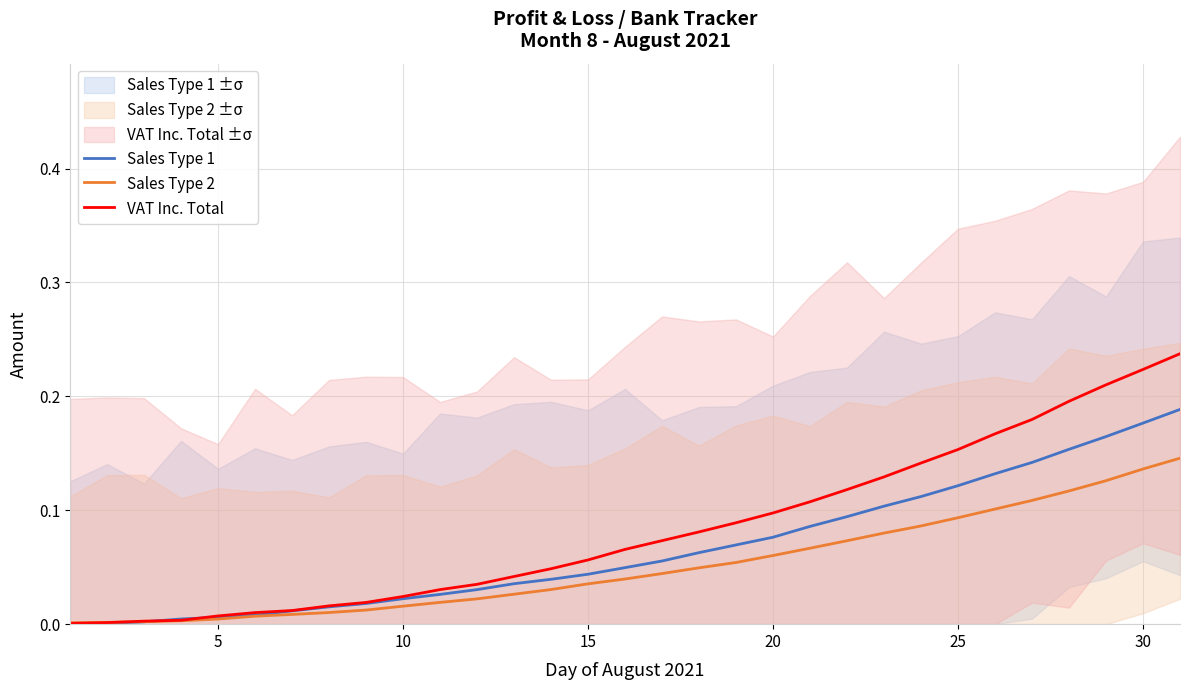

Reading right to left, what are all the values shown in this chart?

Sales Type 1: 0.2	0.2	0.2	0.2	0.1	0.1	0.1	0.1	0.1	0.1	0.1	0.1	0.1	0.1	0.1	0.0	0.0	0.0	0.0	0.0	0.0	0.0	0.0	0.0	0.0	0.0	0.0	0.0	0.0	0.0	0.0
Sales Type 2: 0.1	0.1	0.1	0.1	0.1	0.1	0.1	0.1	0.1	0.1	0.1	0.1	0.1	0.0	0.0	0.0	0.0	0.0	0.0	0.0	0.0	0.0	0.0	0.0	0.0	0.0	0.0	0.0	0.0	0.0	0.0
VAT Inc. Total: 0.2	0.2	0.2	0.2	0.2	0.2	0.2	0.1	0.1	0.1	0.1	0.1	0.1	0.1	0.1	0.1	0.1	0.0	0.0	0.0	0.0	0.0	0.0	0.0	0.0	0.0	0.0	0.0	0.0	0.0	0.0